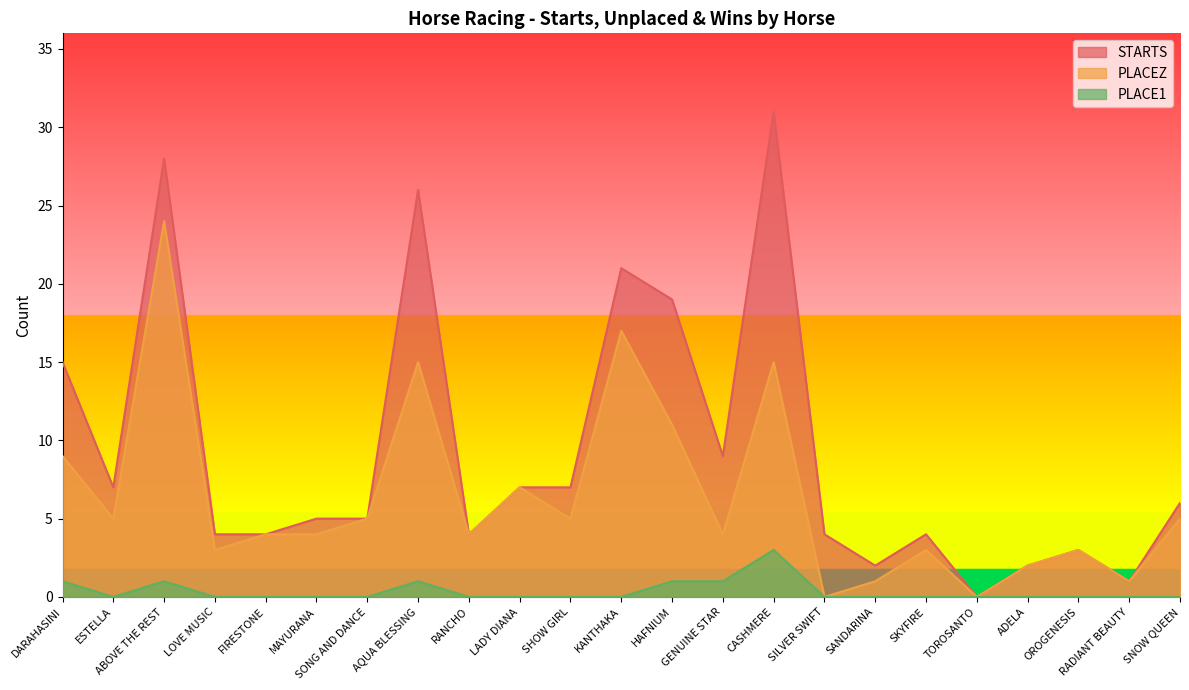

At which label does PLACE1 reach its minimum?

ESTELLA